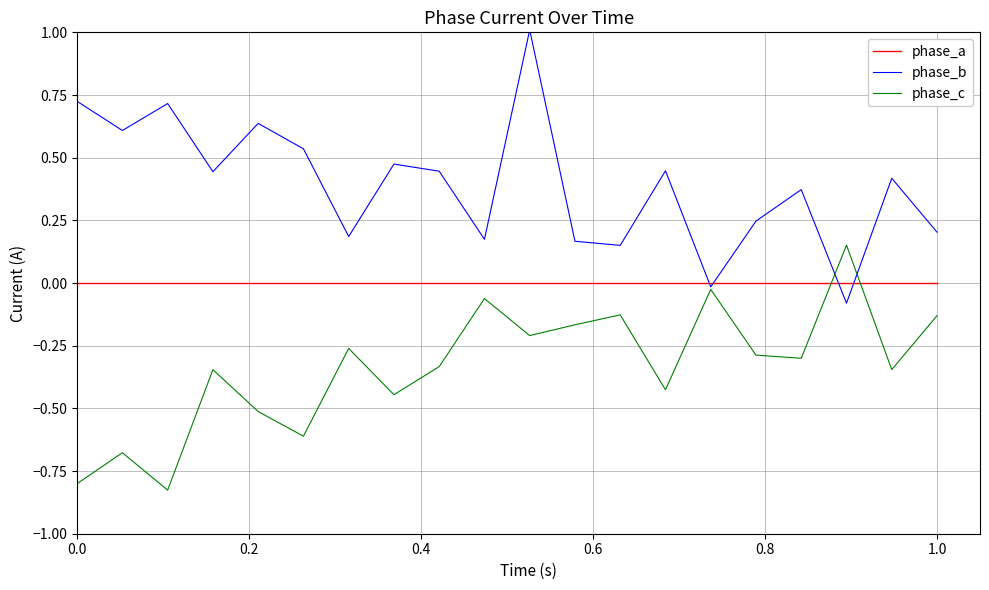

Rank the series by their maximum value, from lowest to highest.

phase_a, phase_c, phase_b